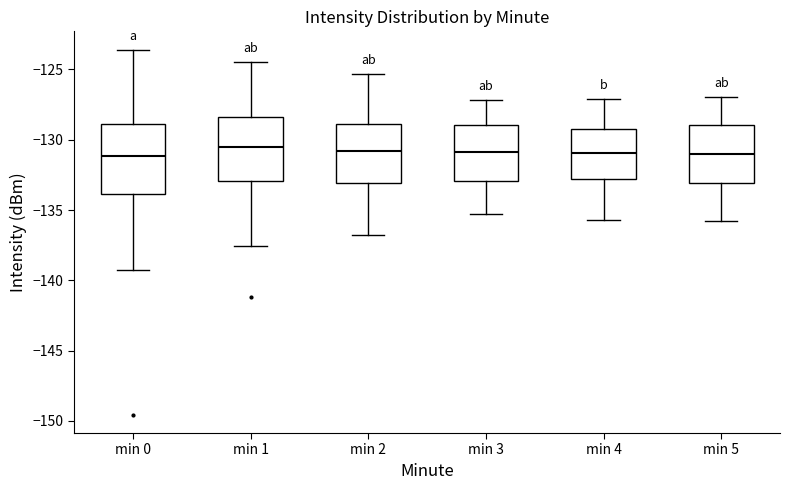

Where is the upper edge of the box for min 1 on the y-axis? The values are not printed on the chart, so give them approximately, as read against the axis.

-128.5